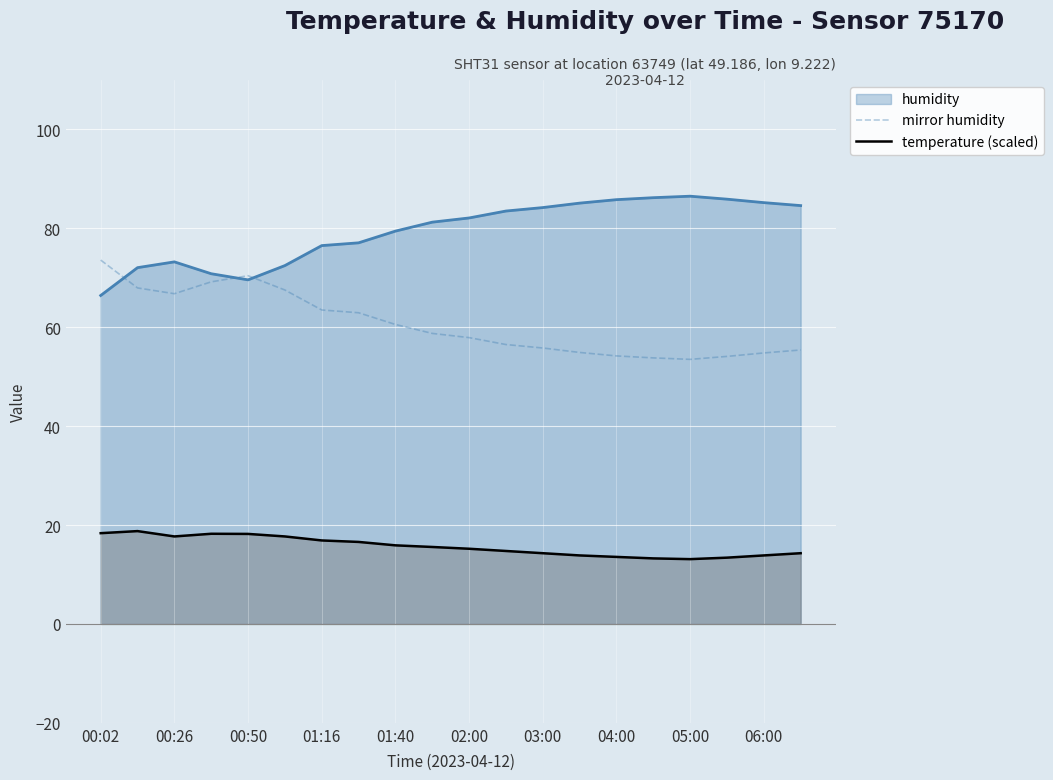

Is the value of temperature (scaled) at 01:16 greater than the value of mirror humidity at 05:00?

No